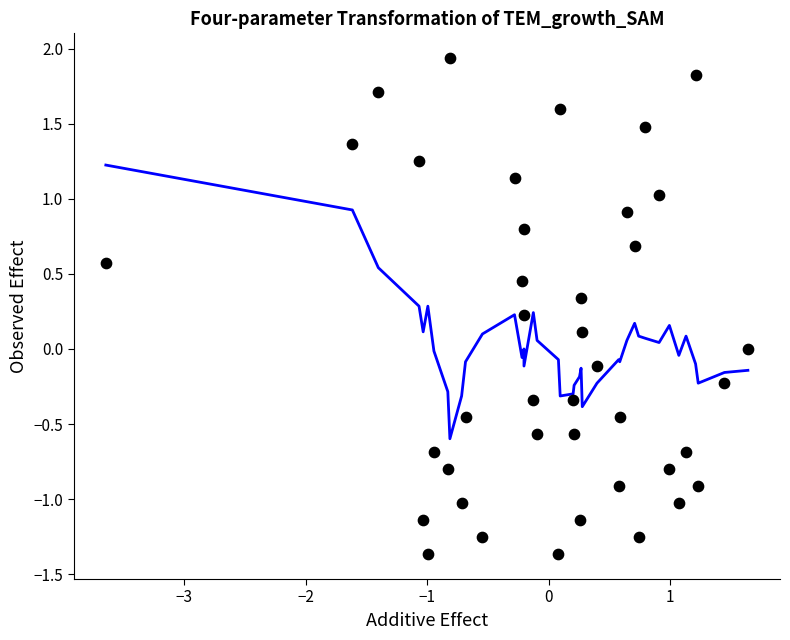

What is the range of Y values (max minus min)?

3.3